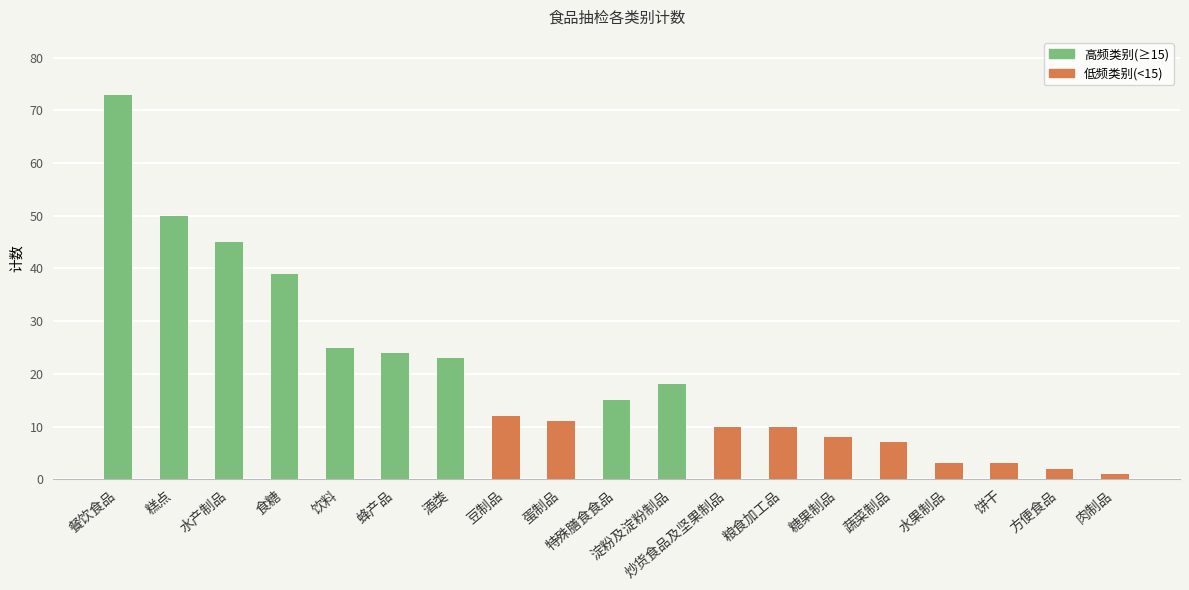

Between 蜂产品 and 蔬菜制品, which is larger?

蜂产品